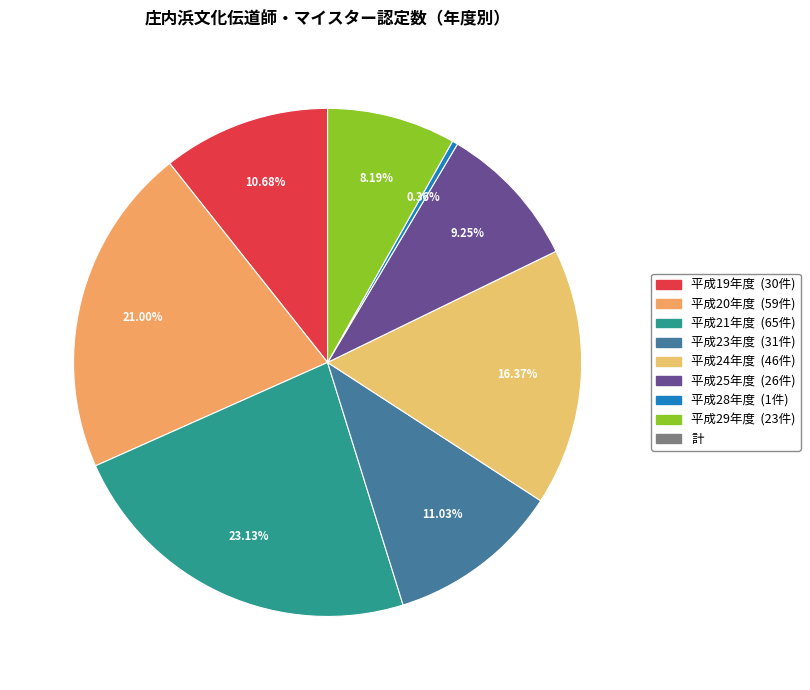

To the nearest percent, what is the average slice percentage?

12%